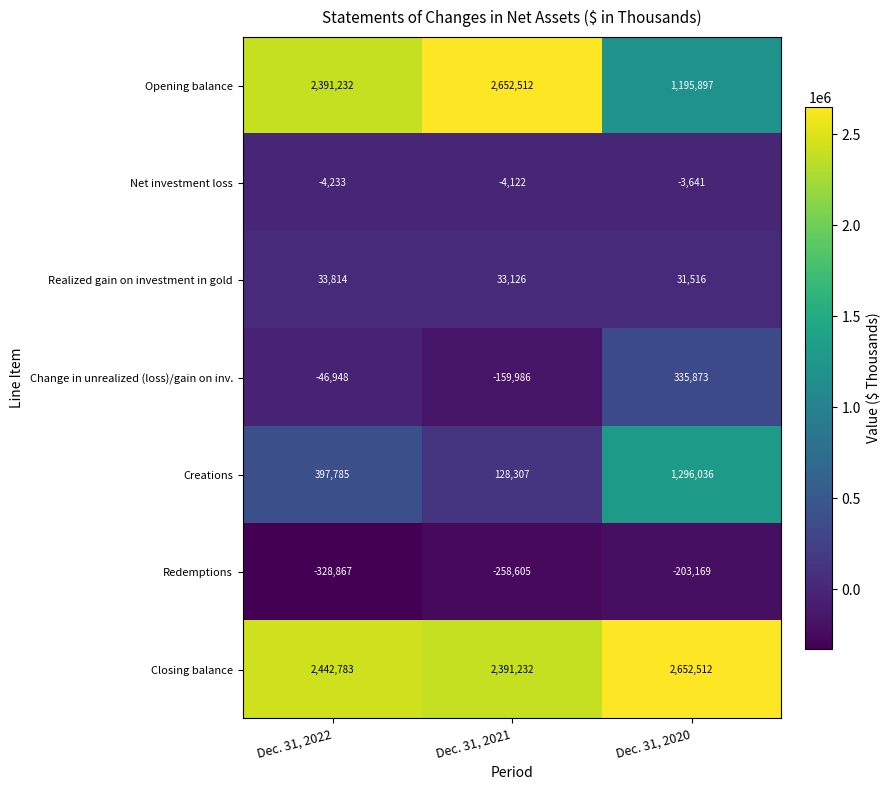

Which series has the largest total across all categories?

Closing balance